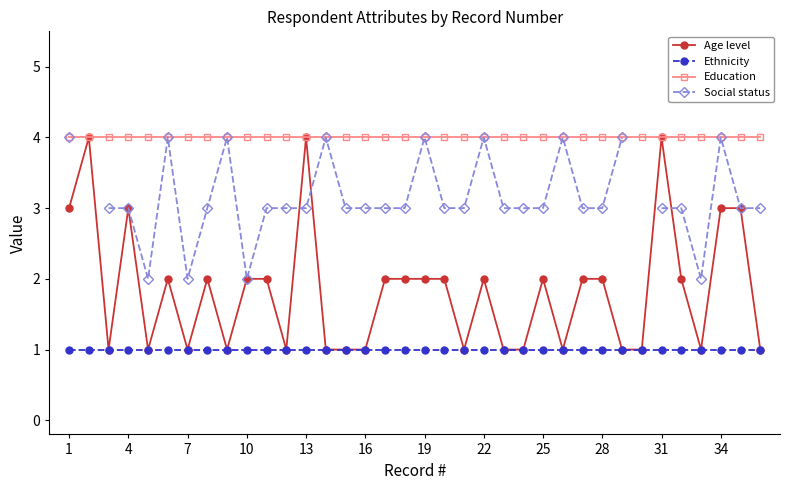

What is the difference between the Age level values at 25 and 31?

2